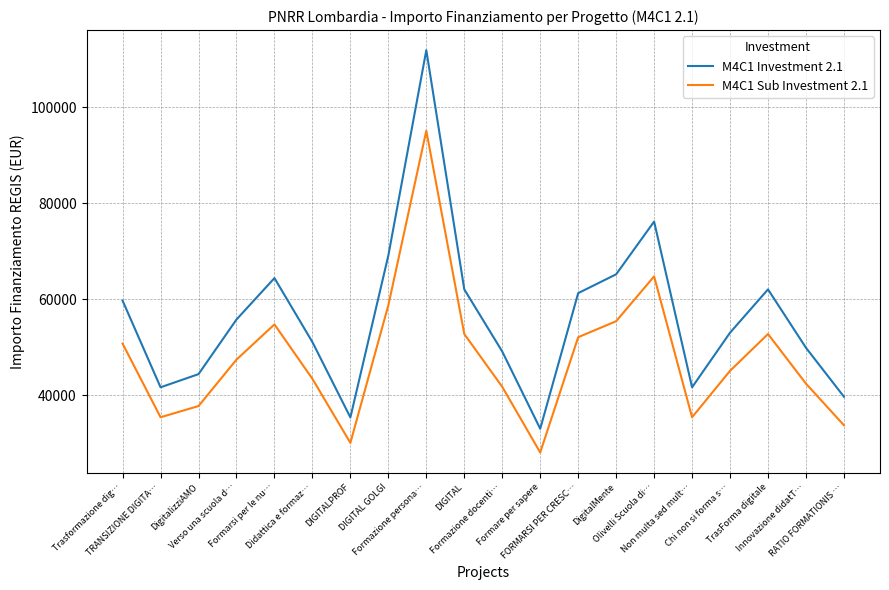

Which series has the largest total across all categories?

M4C1 Investment 2.1